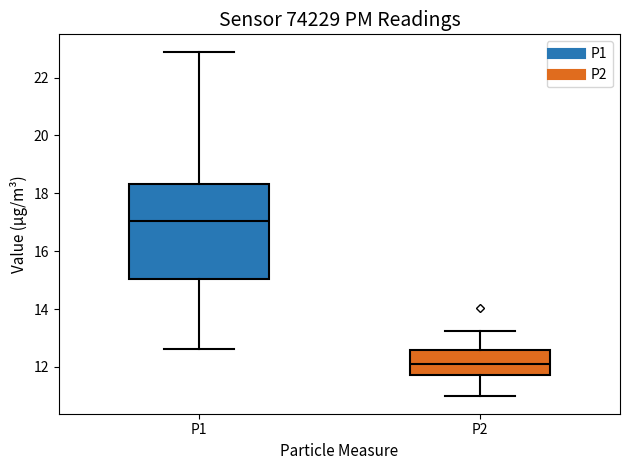

Reading left to right, transcribe this box plot: for each box, give where its median line is, the range the box spans, and where its two whiskers end, as read against the y-axis. The values are not printed on the chart, so give them approximately, as read against the axis.

P1: median 17.0, box 15.0 to 18.4, whiskers 12.6 to 23.0
P2: median 12.2, box 11.8 to 12.6, whiskers 11.0 to 13.2